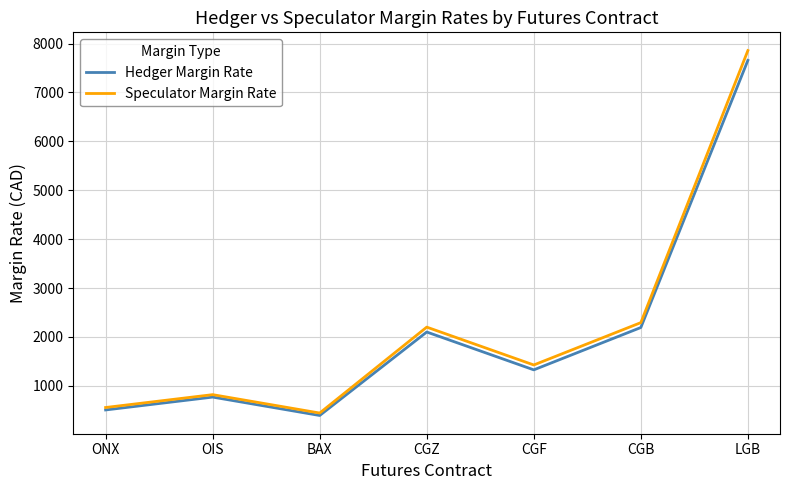

Is the value of Hedger Margin Rate at LGB greater than the value of Speculator Margin Rate at BAX?

Yes